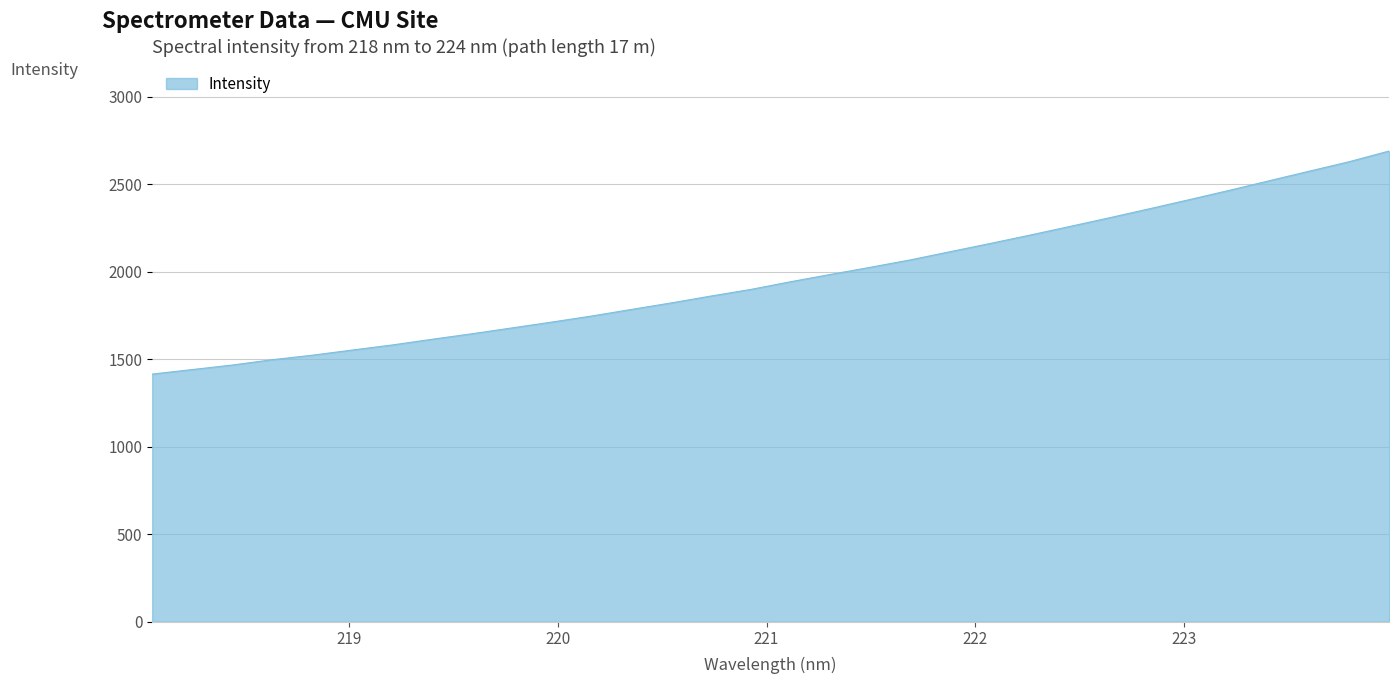

What is the minimum value shown in the chart?

1415.5